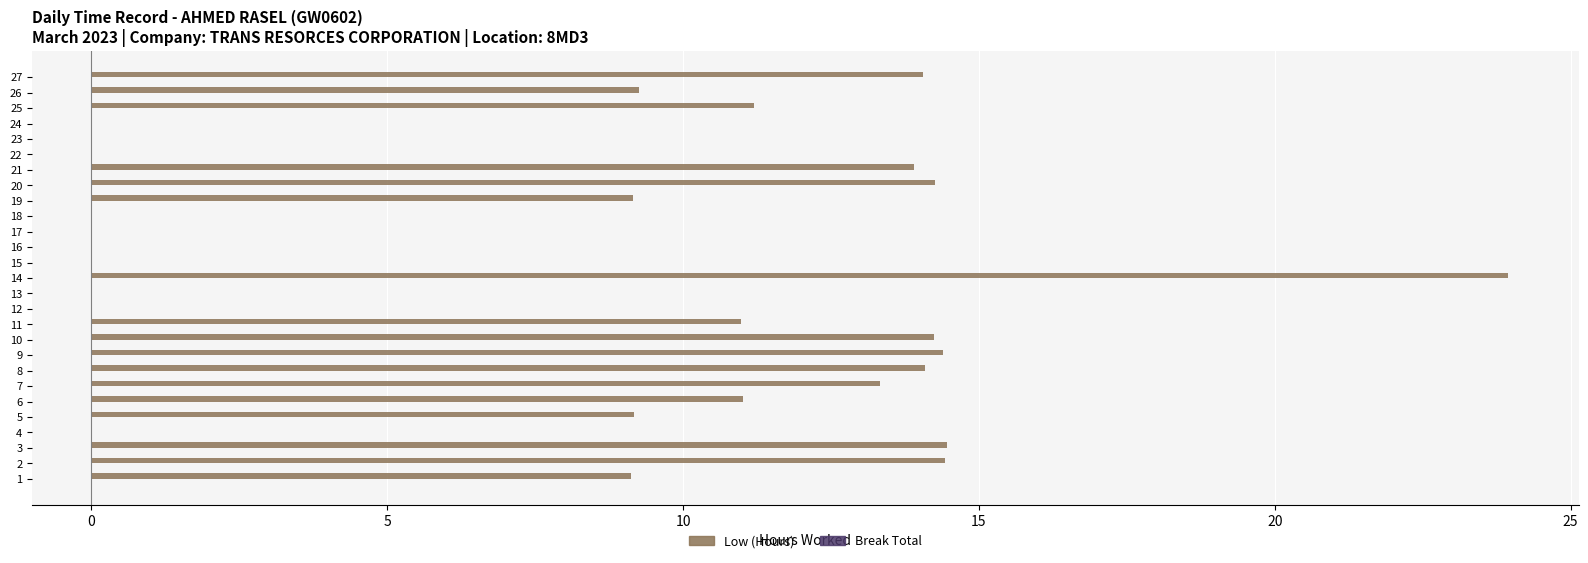

What is the sum of all values?

221.0